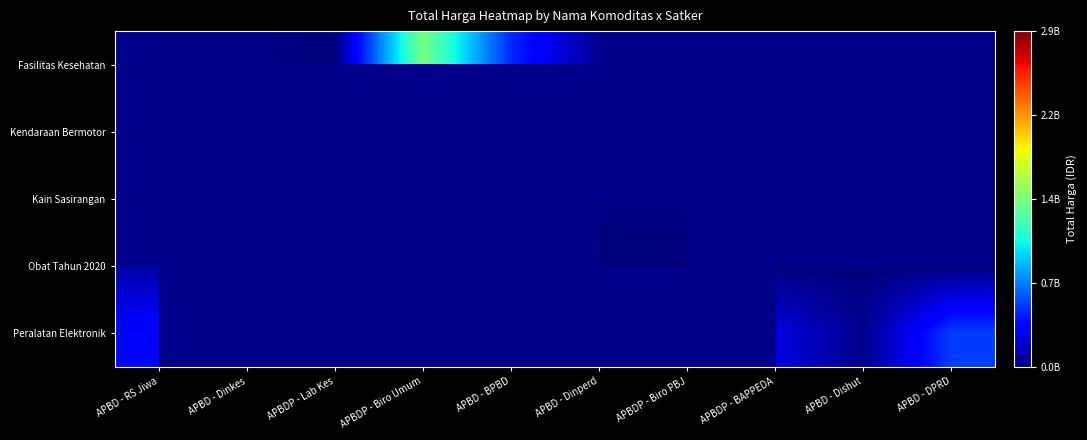

Count the number of categories in the chart.

10